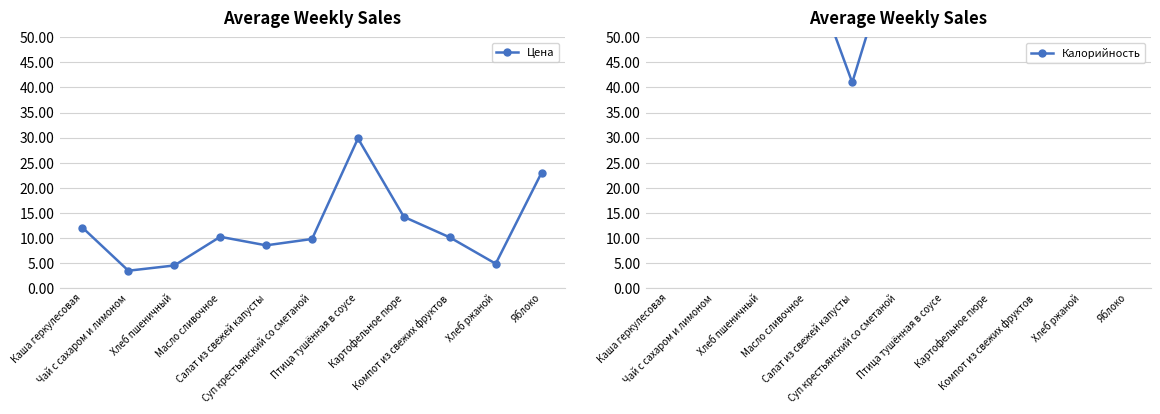

List the series in order of their peak value, highest first.

Калорийность, Цена